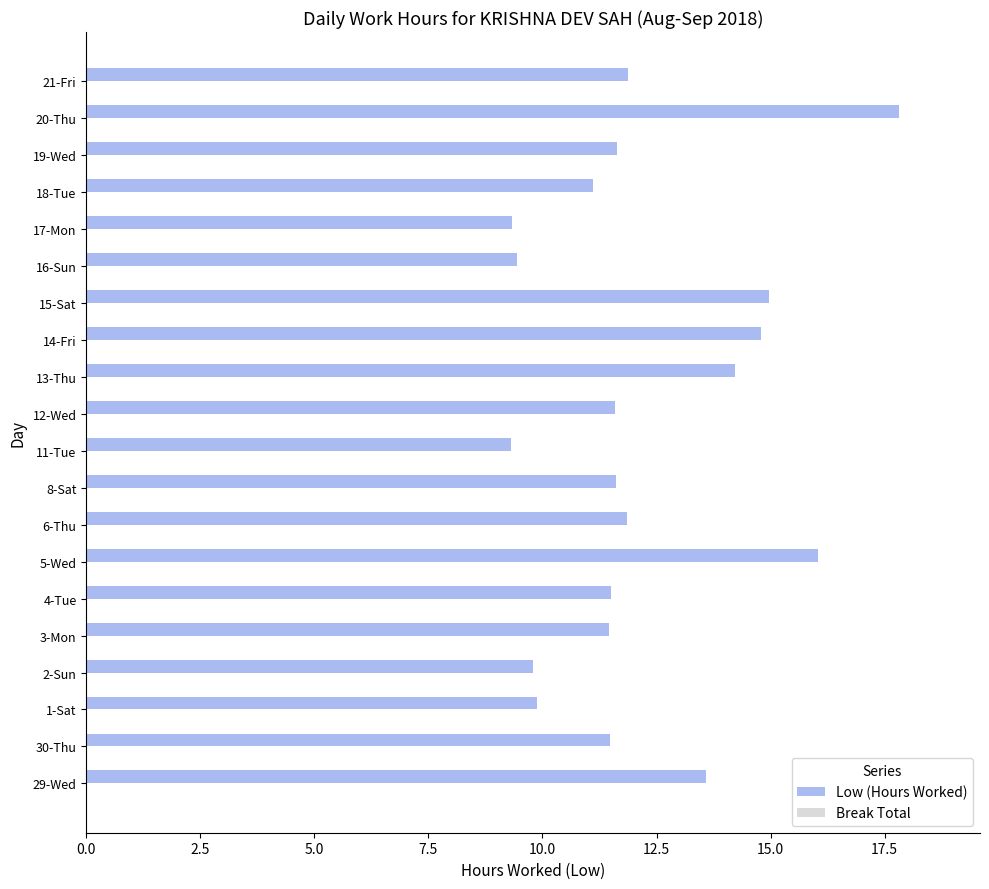

How many distinct data groups are displayed?

1